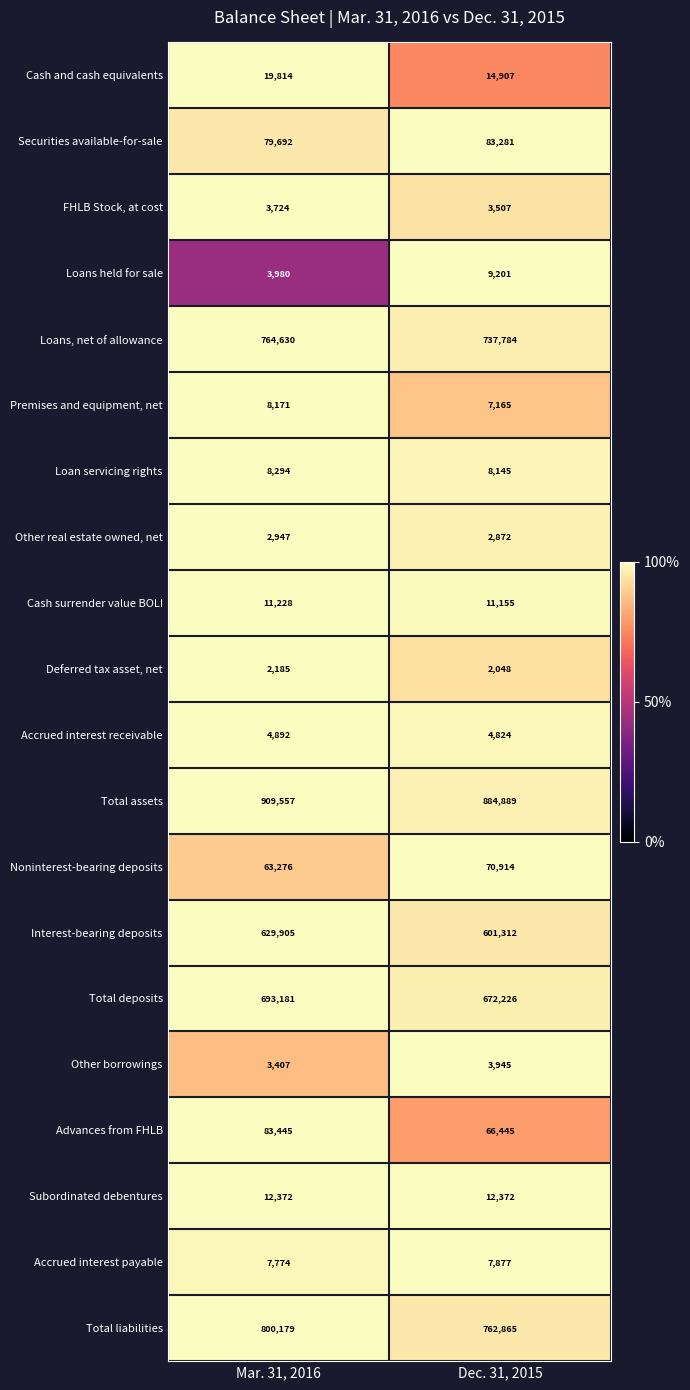

What is the smallest value displayed?

2048